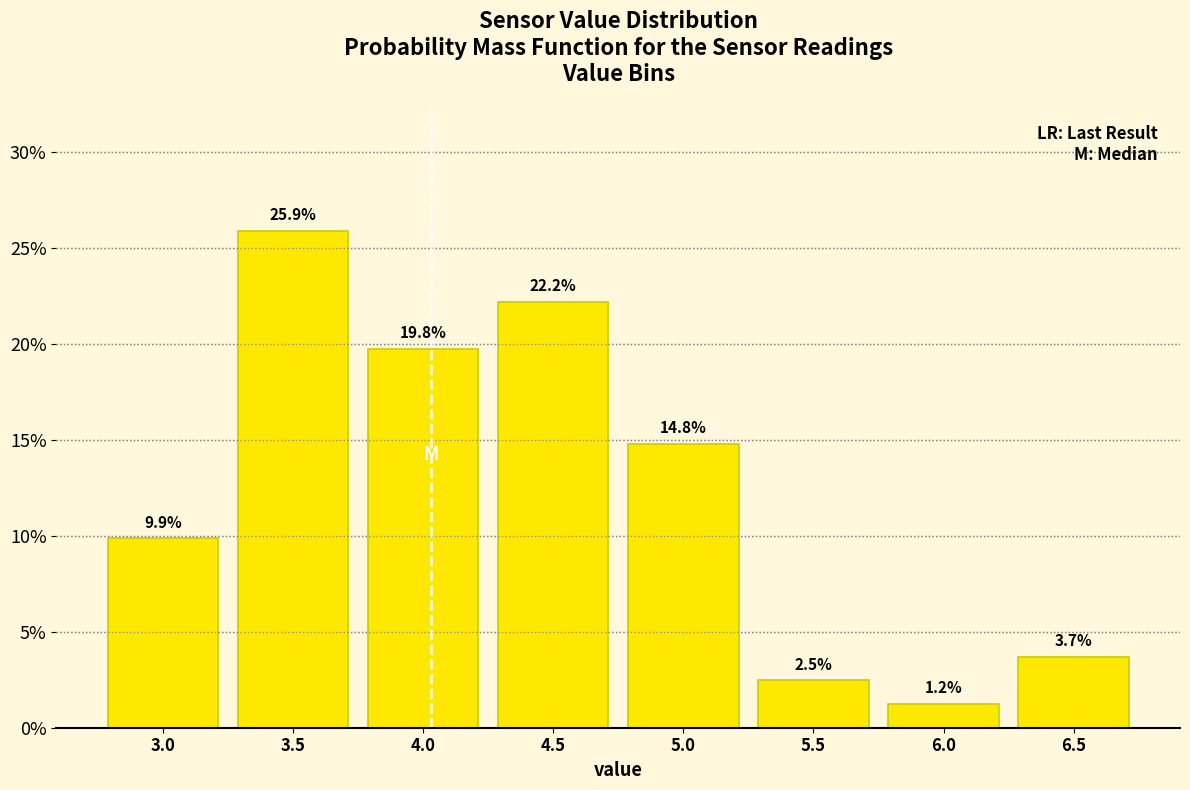

Reading left to right, what are all the values shown in this chart?

9.9	25.9	19.8	22.2	14.8	2.5	1.2	3.7